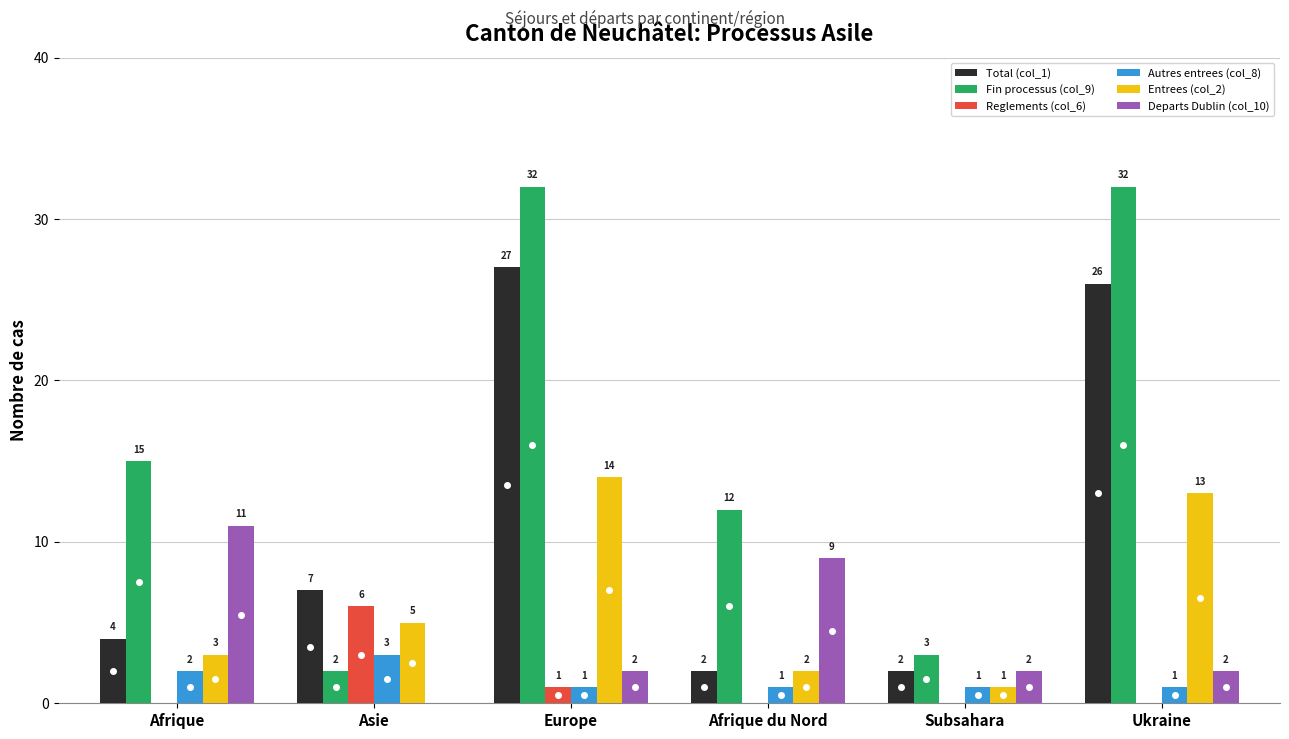

Where is Reglements (col_6) nearest to the value 3?

Europe